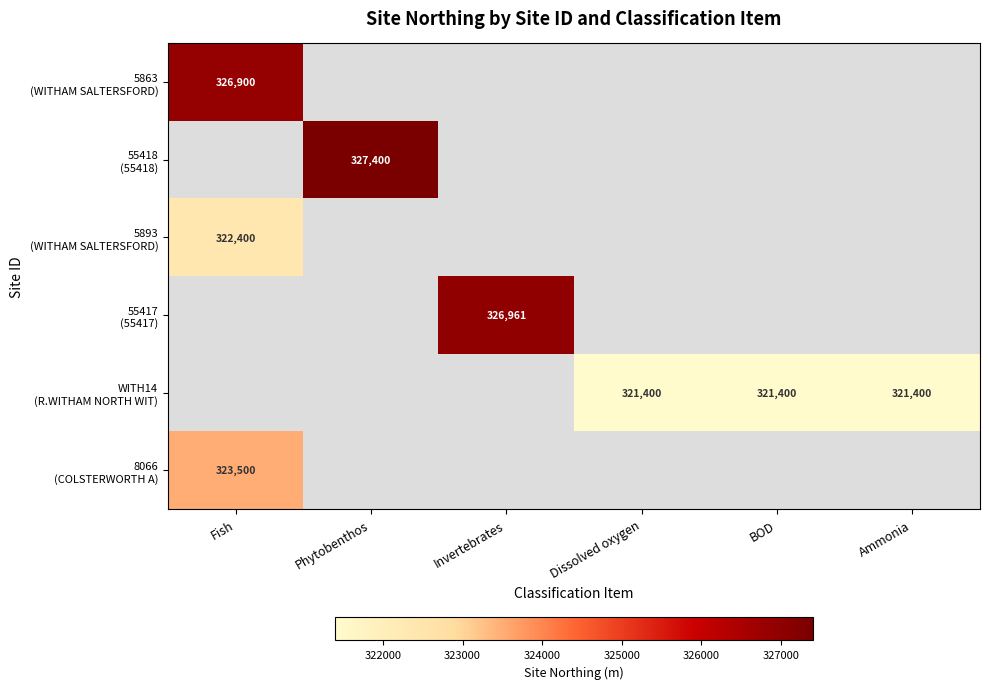

At how many categories does at least one series exceed 63323?

6